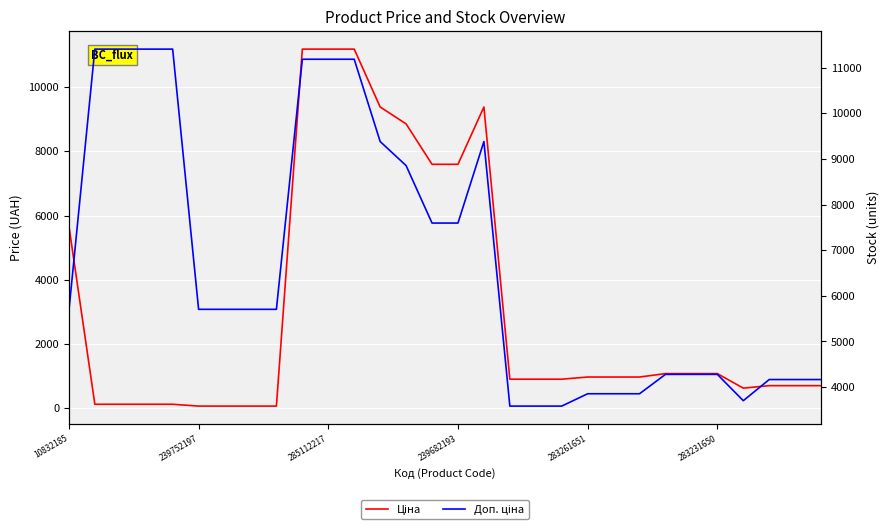

What is the maximum value for Доп. ціна?

11410.0